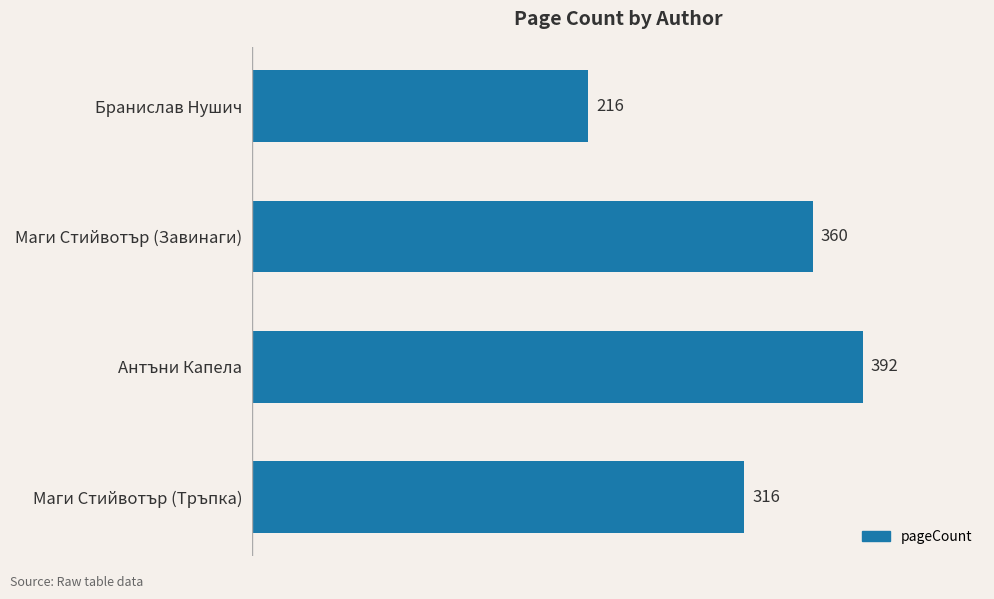

The value at Маги Стийвотър (Завинаги) is 221. True or false?

False